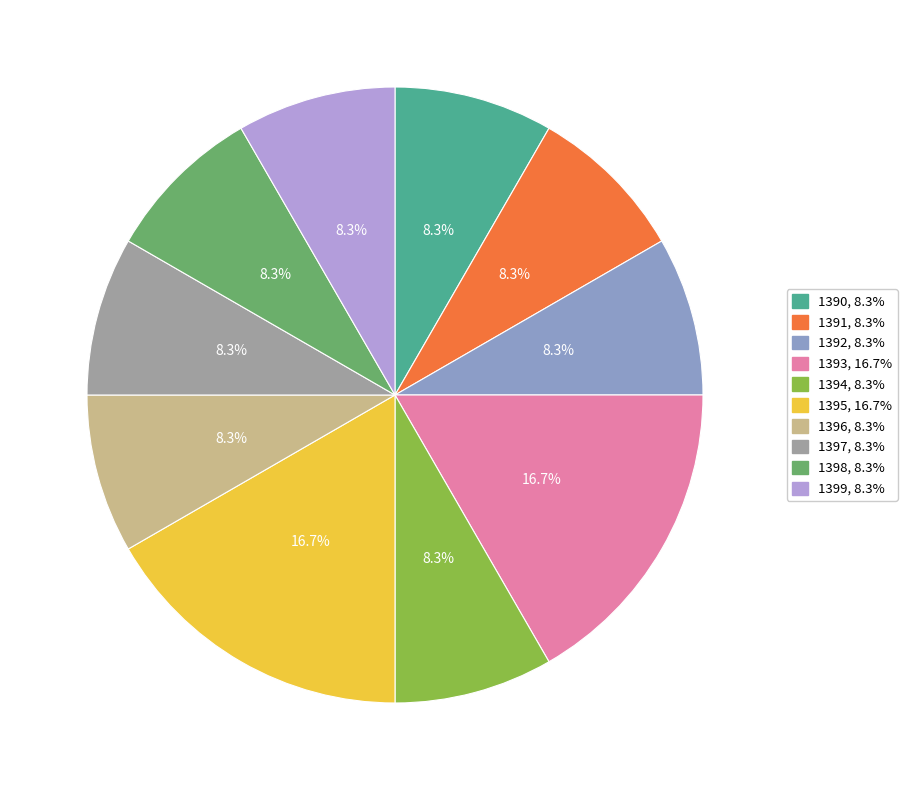

To the nearest percent, what portion does 1393 represent?

17%